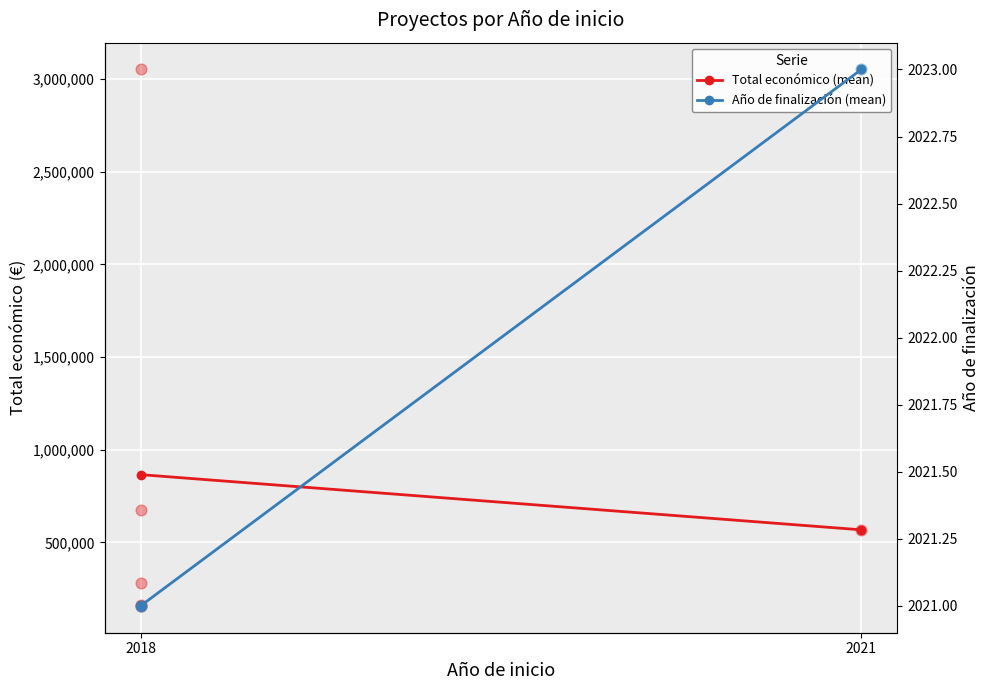

Which series has the largest Y range (max minus min)?

Total económico (mean)